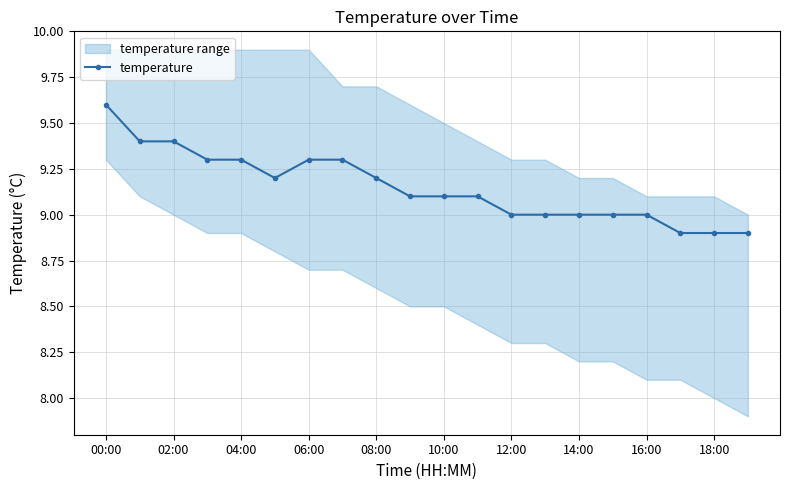

Which category has the highest value in the temperature series?

00:00